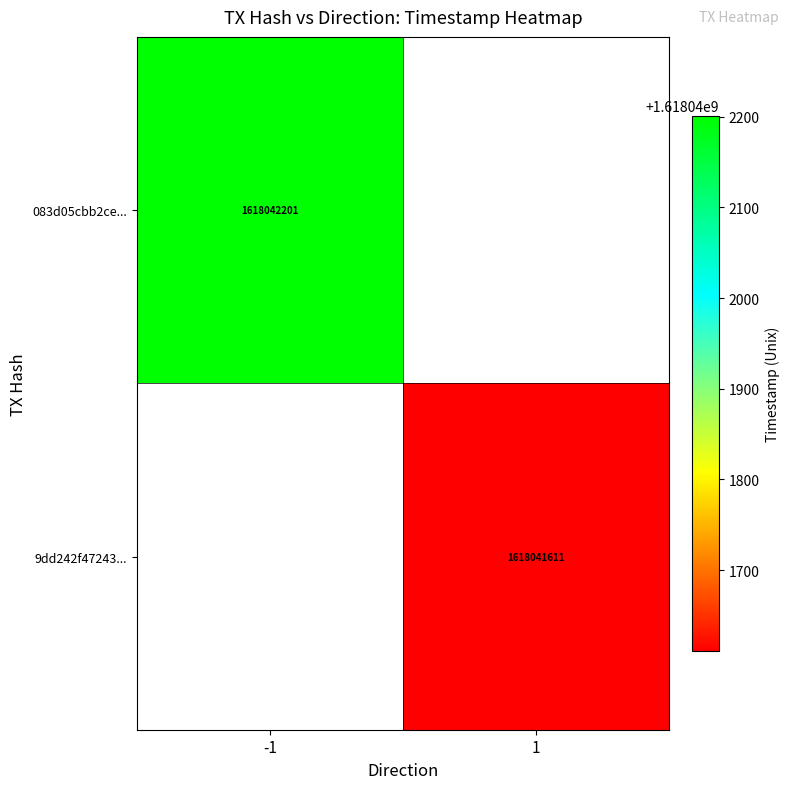

At which label does 9dd242f472437b3054e6cd8f30e49c7a036baee reach its peak?

1